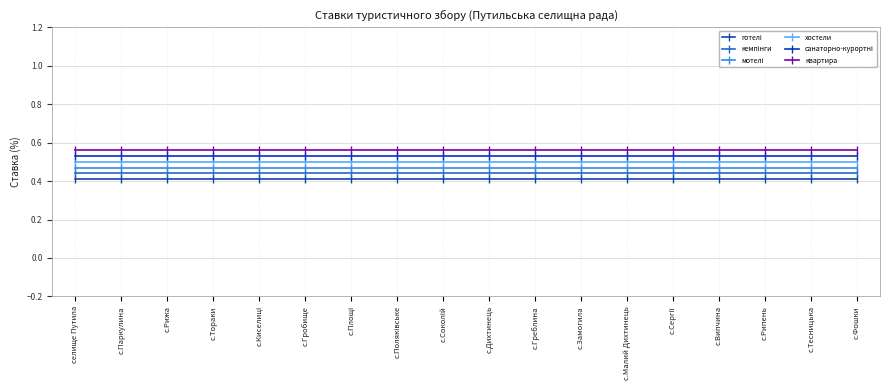

How many distinct data groups are displayed?

6